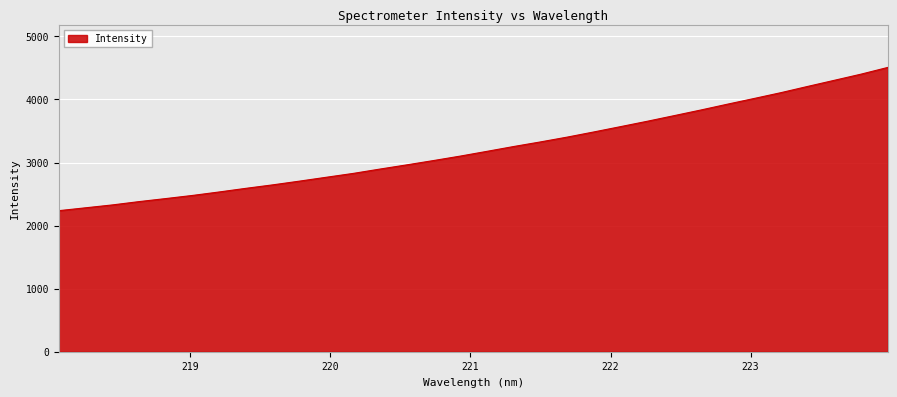

What is the maximum value shown in the chart?

4508.1